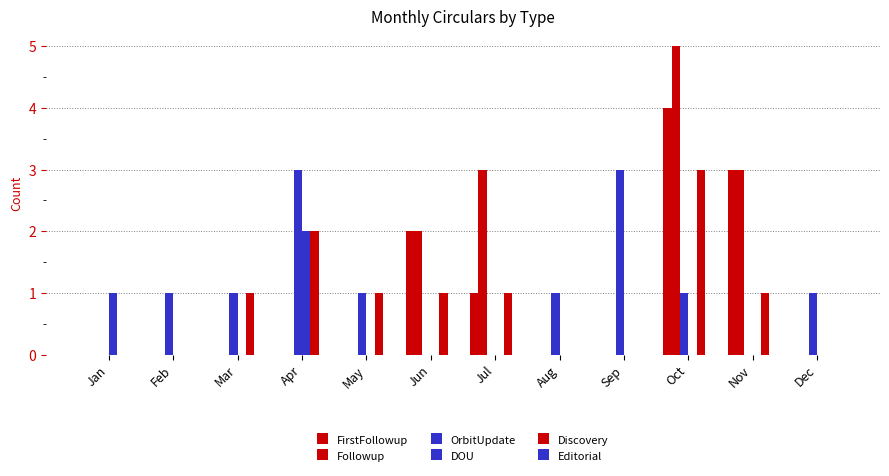

The value of Discovery at Sep is 2. True or false?

False